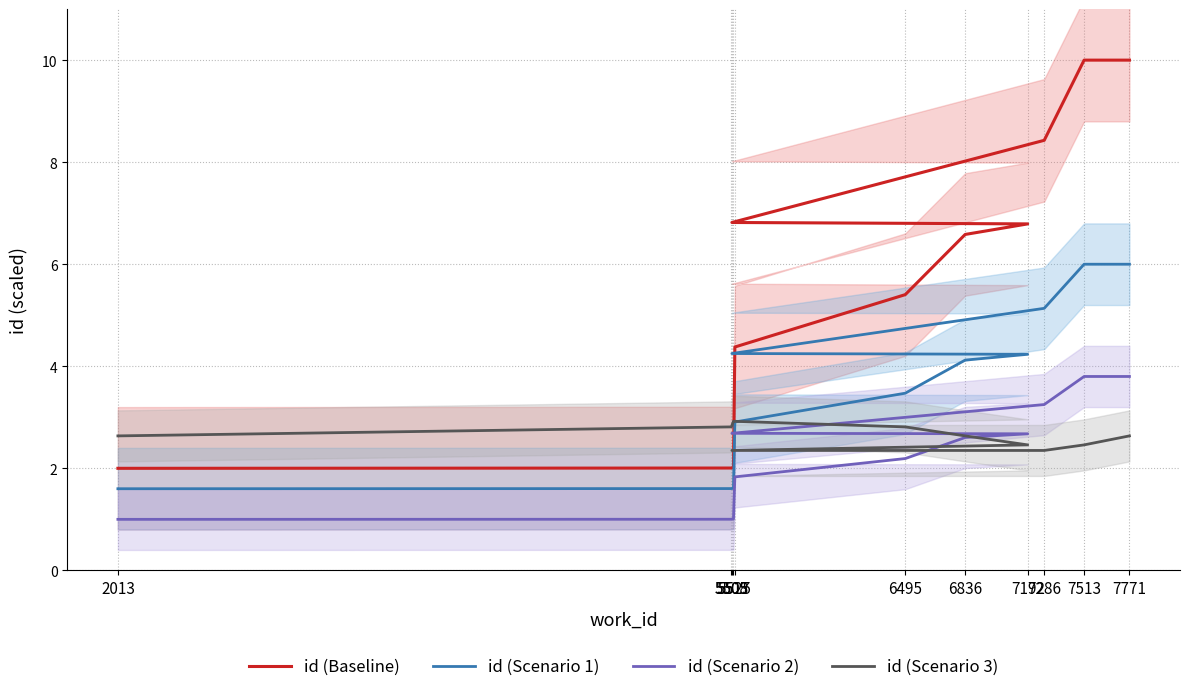

What is the sum of the id (Scenario 1) values at 6836 and 7771?

10.1